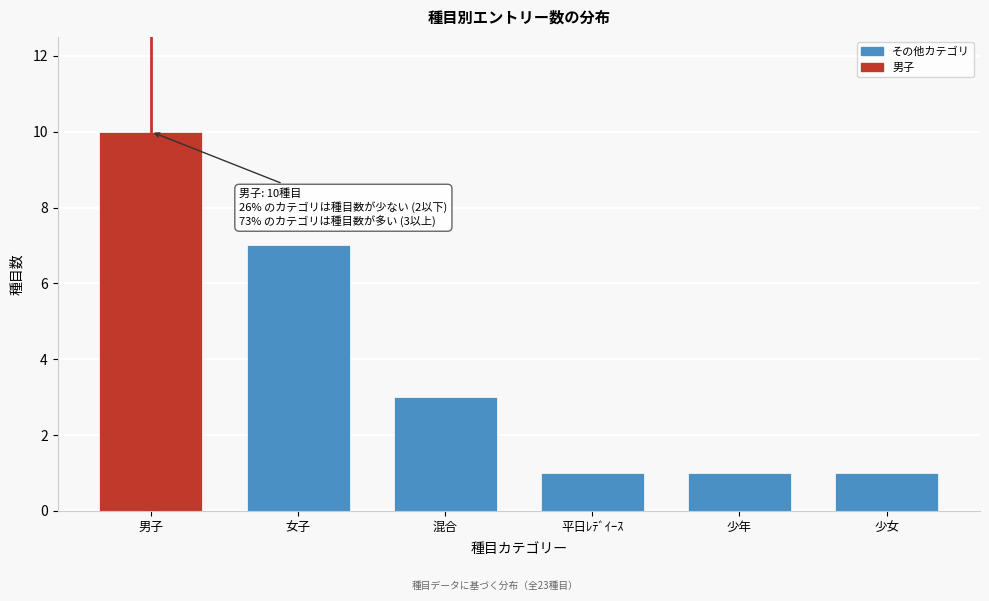

Reading left to right, list all the values displayed in this chart.

10	7	3	1	1	1